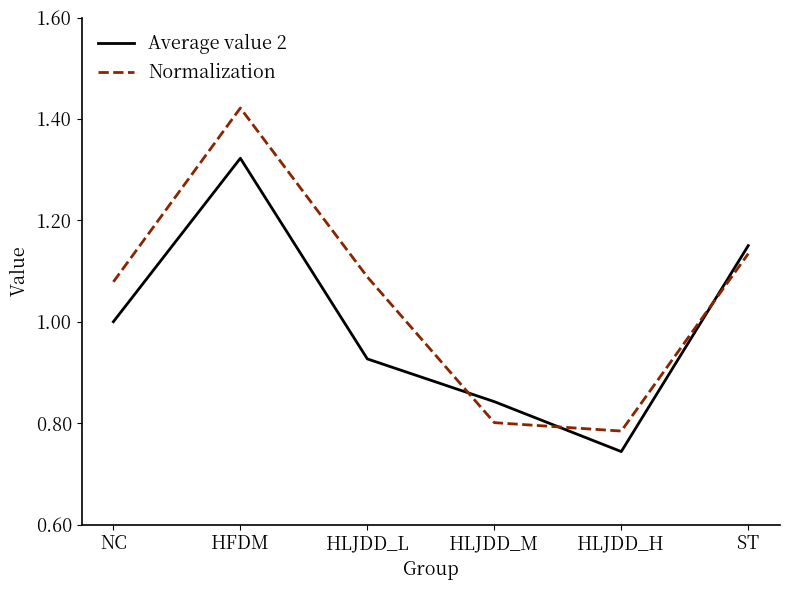

True or false: Normalization has more than 0 interior local peaks.

True